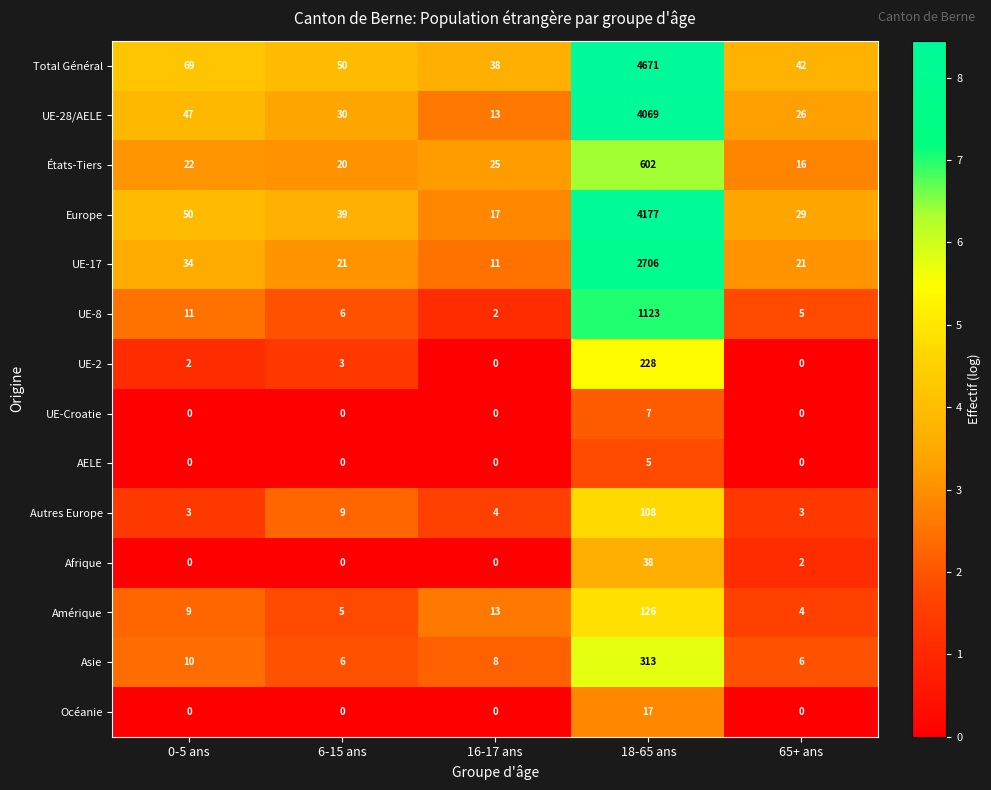

At which label does UE-17 reach its peak?

18-65 ans